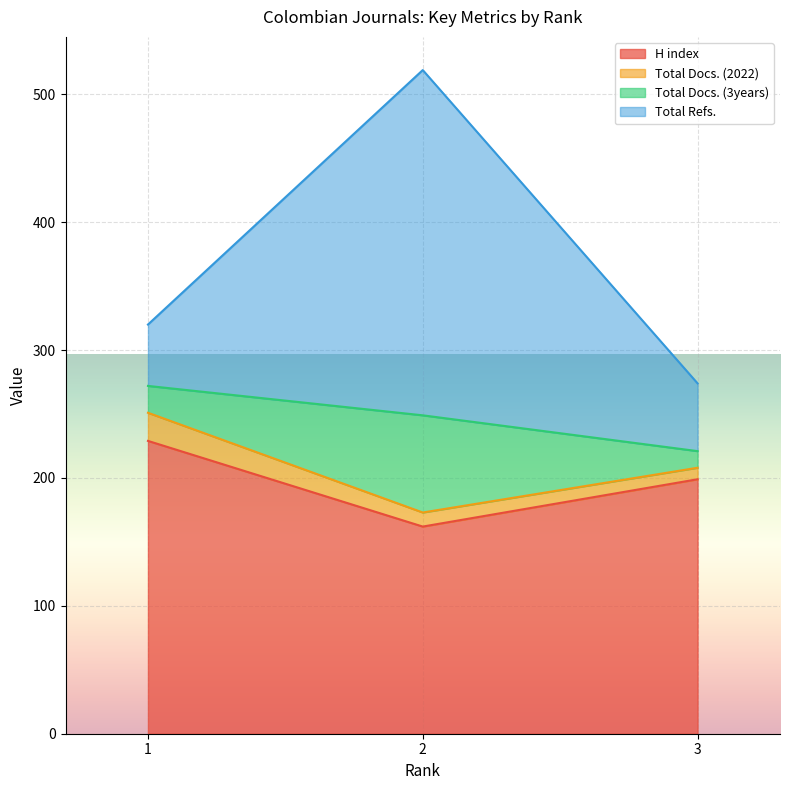

Between 3 and 2, which is larger?

3